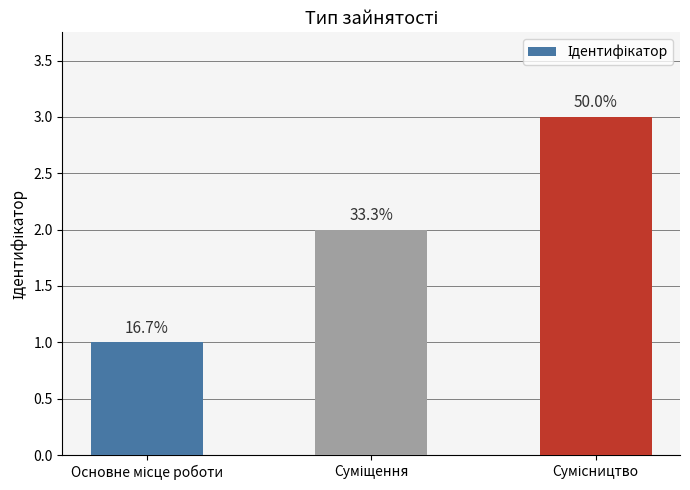

At which label does the data first exceed 2?

Сумісництво